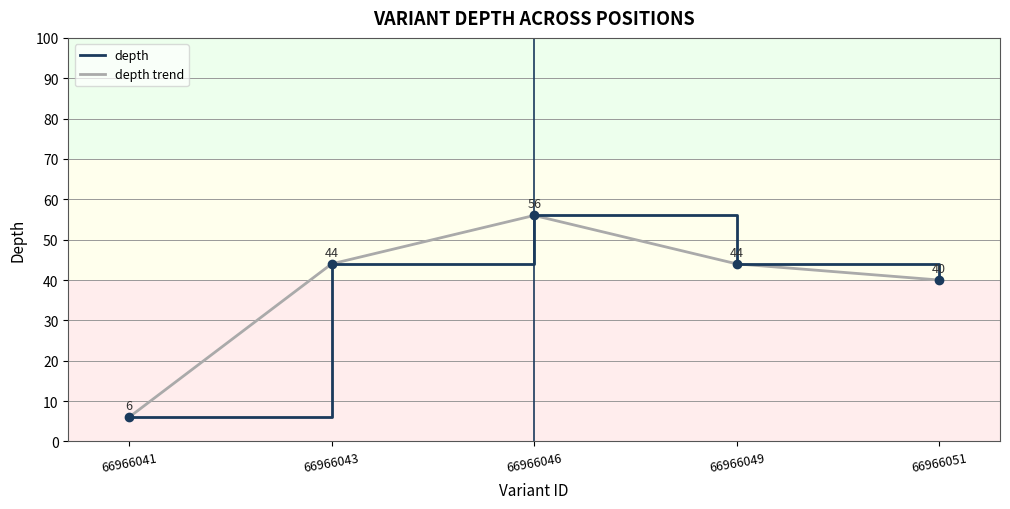

At which label is depth trend closest to 31?

66966051